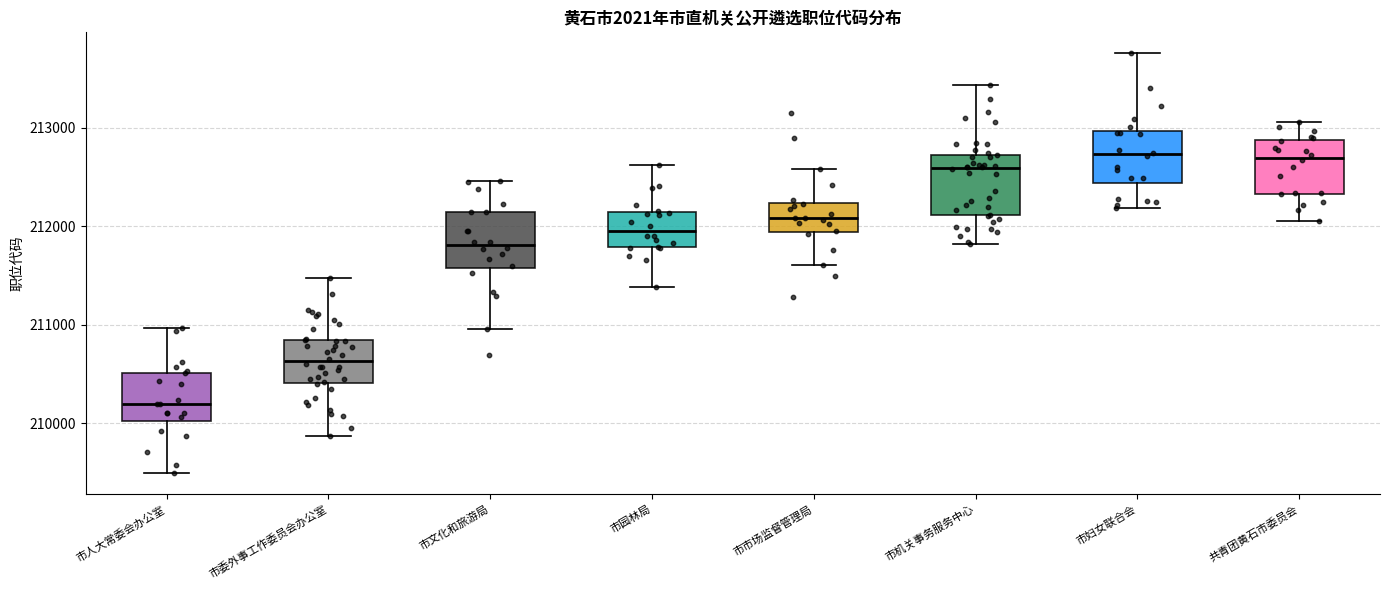

Reading left to right, read every box against the y-axis: the position of its median line, the range the box covers, and the ends of its whiskers. The values are not printed on the chart, so give them approximately, as read against the axis.

市人大常委会办公室: median 210200, box 210000 to 210500, whiskers 209500 to 211000
市委外事工作委员会办公室: median 210600, box 210400 to 210800, whiskers 209900 to 211500
市文化和旅游局: median 211800, box 211600 to 212100, whiskers 211000 to 212500
市园林局: median 212000, box 211800 to 212100, whiskers 211400 to 212600
市市场监督管理局: median 212100, box 211900 to 212200, whiskers 211600 to 212600
市机关事务服务中心: median 212600, box 212100 to 212700, whiskers 211800 to 213400
市妇女联合会: median 212700, box 212400 to 213000, whiskers 212200 to 213800
共青团黄石市委员会: median 212700, box 212300 to 212900, whiskers 212100 to 213100